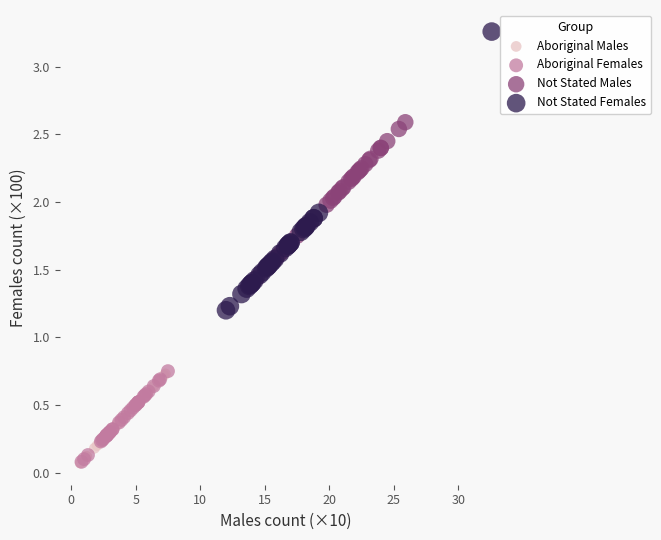

Which series contains the highest Y value?

Not Stated Females